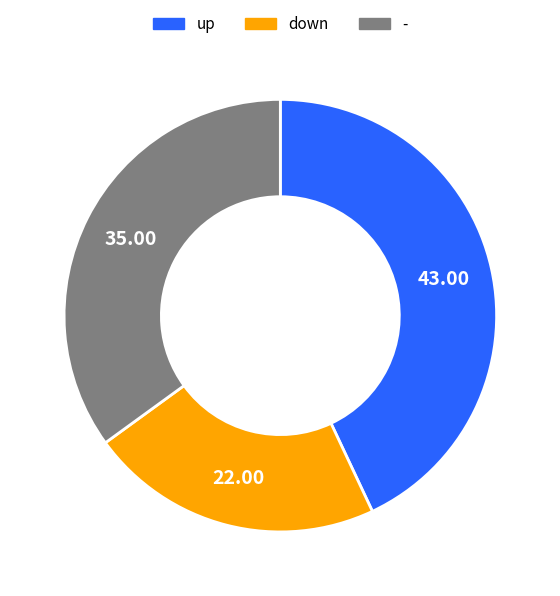

Is it true that - is 25% of the pie?

False